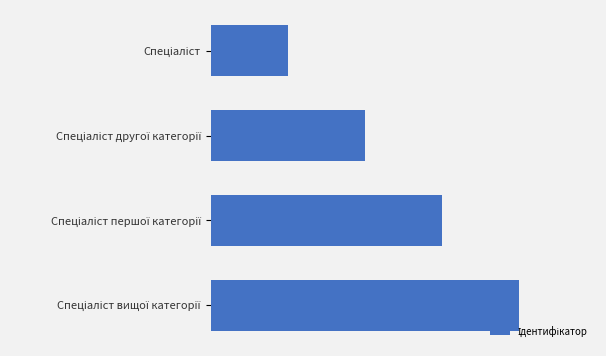

What is the average value?

2